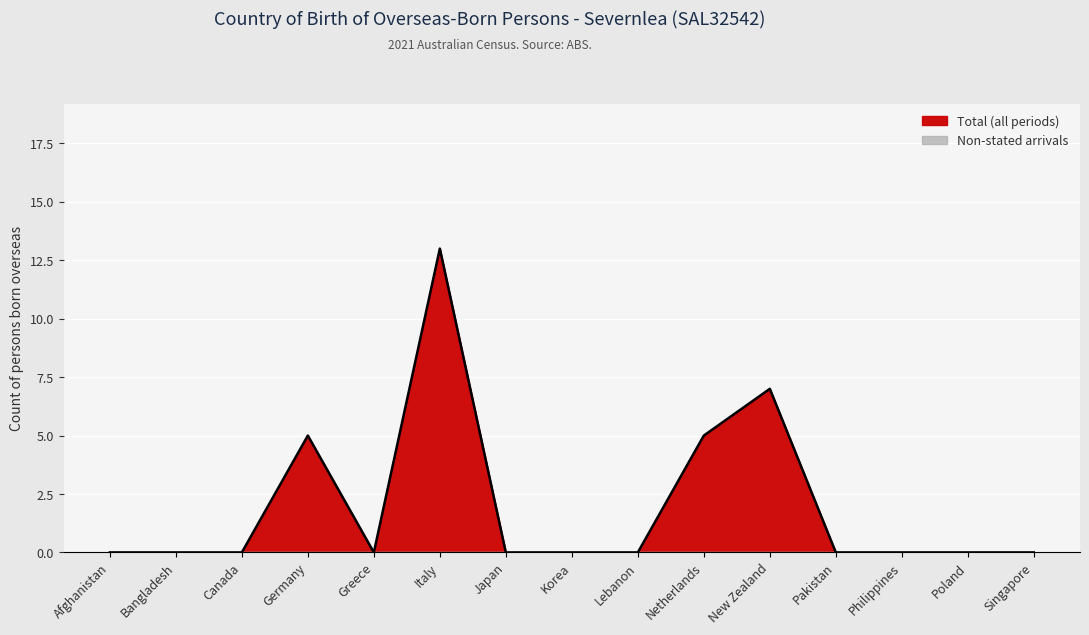

Rank the categories by value from highest to lowest.

Italy, New Zealand, Germany, Netherlands, Afghanistan, Bangladesh, Canada, Greece, Japan, Korea, Lebanon, Pakistan, Philippines, Poland, Singapore